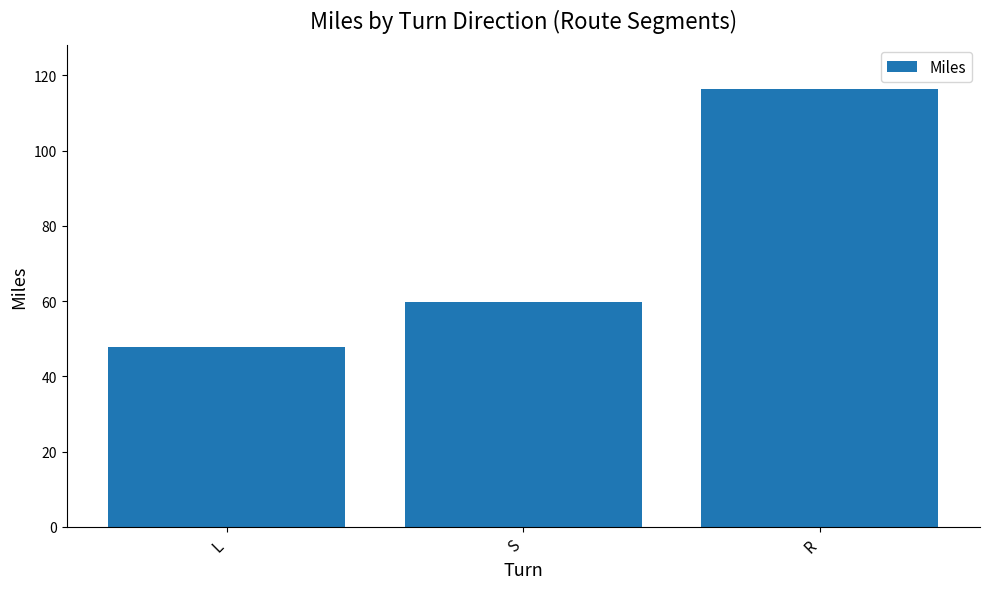

What is the average value?

74.7